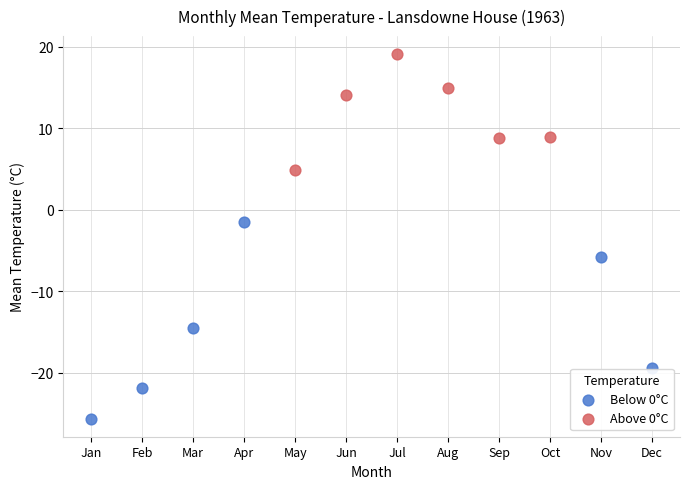

Which series has the largest Y range (max minus min)?

Below 0°C